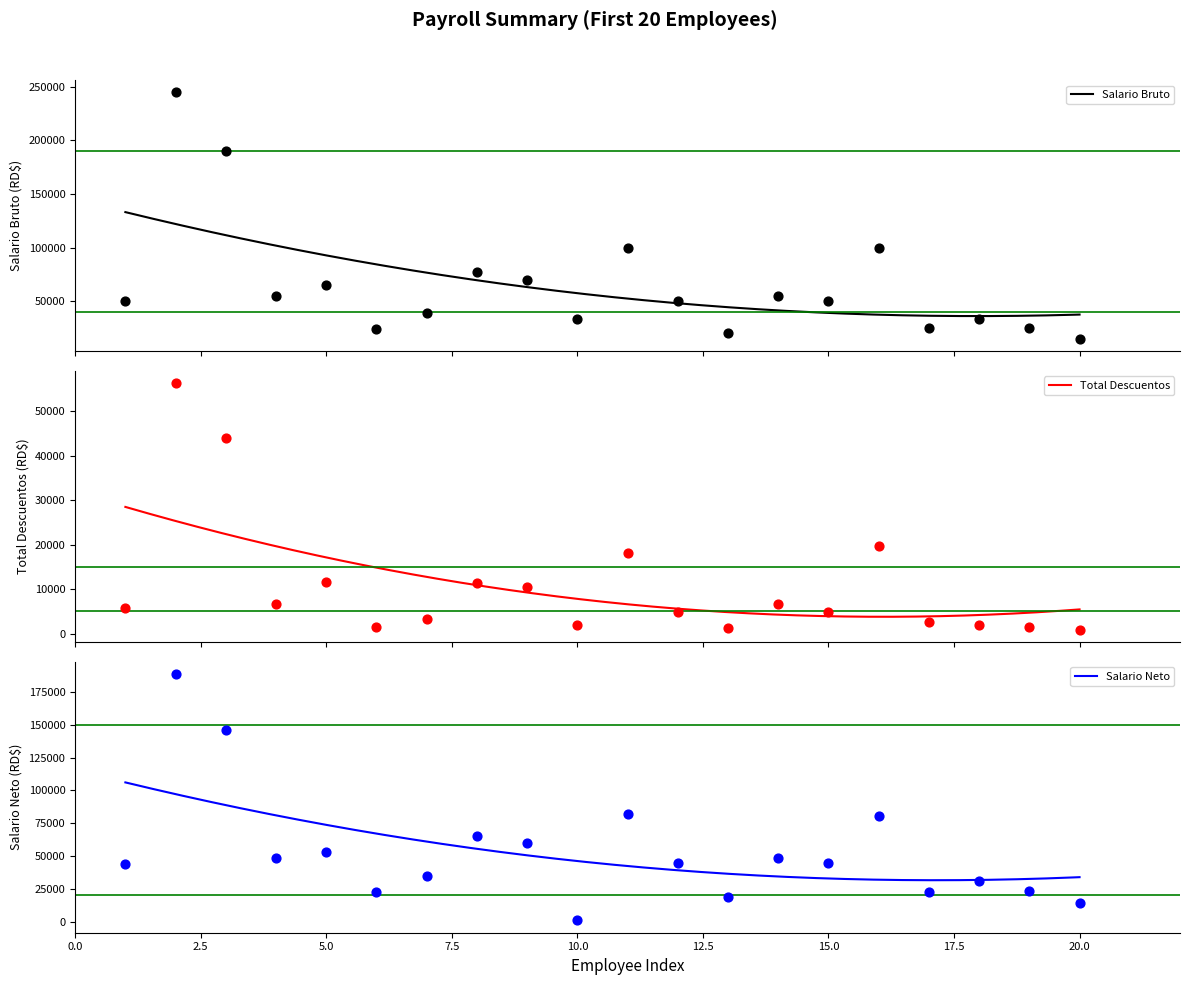

Which series has the largest total across all categories?

Salario Bruto